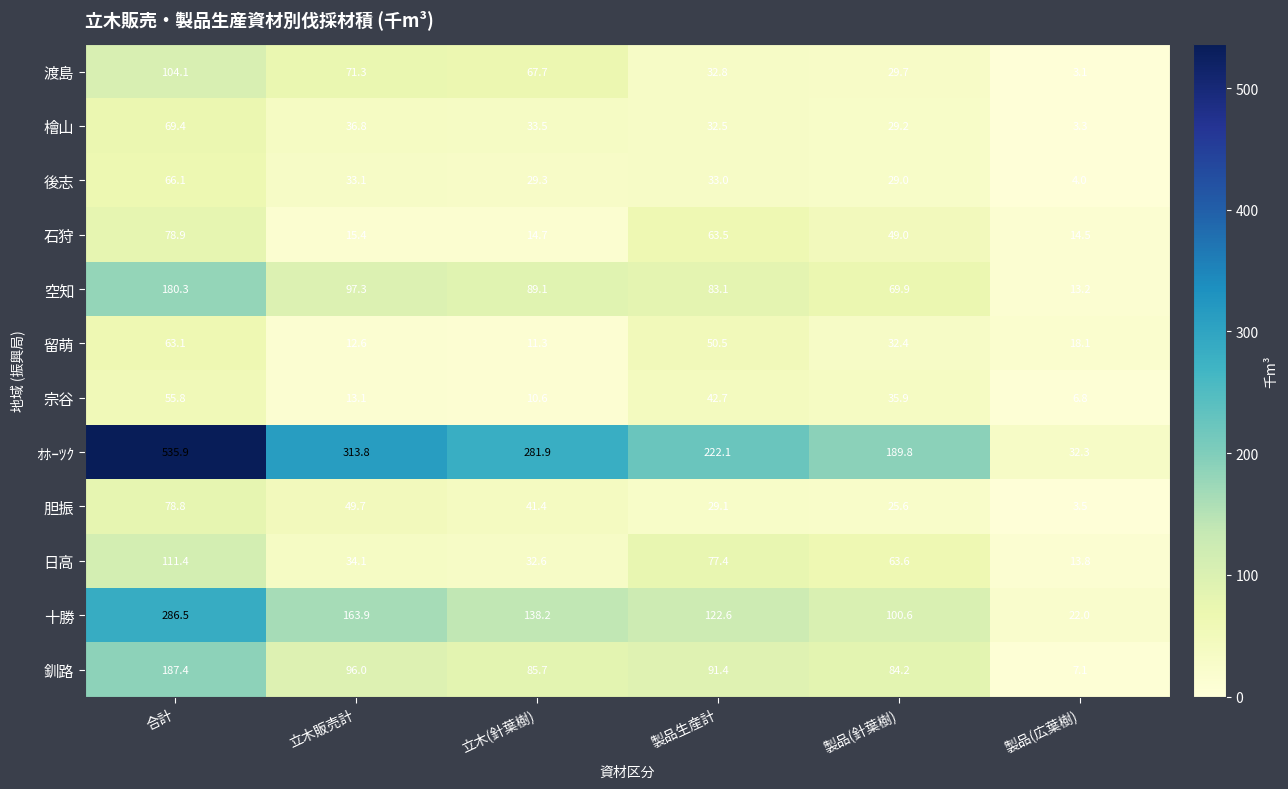

What is the difference between the highest and lowest values at 立木(針葉樹)?

271.3